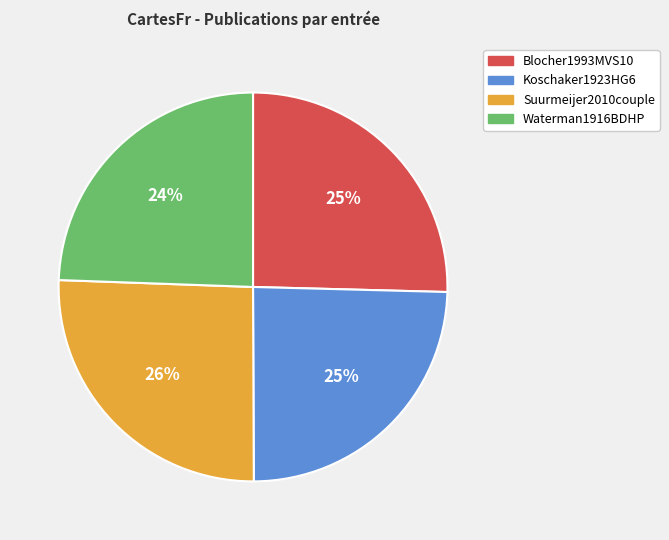

To the nearest percent, what is the combined percentage of Blocher1993MVS10 and Koschaker1923HG6?

50%